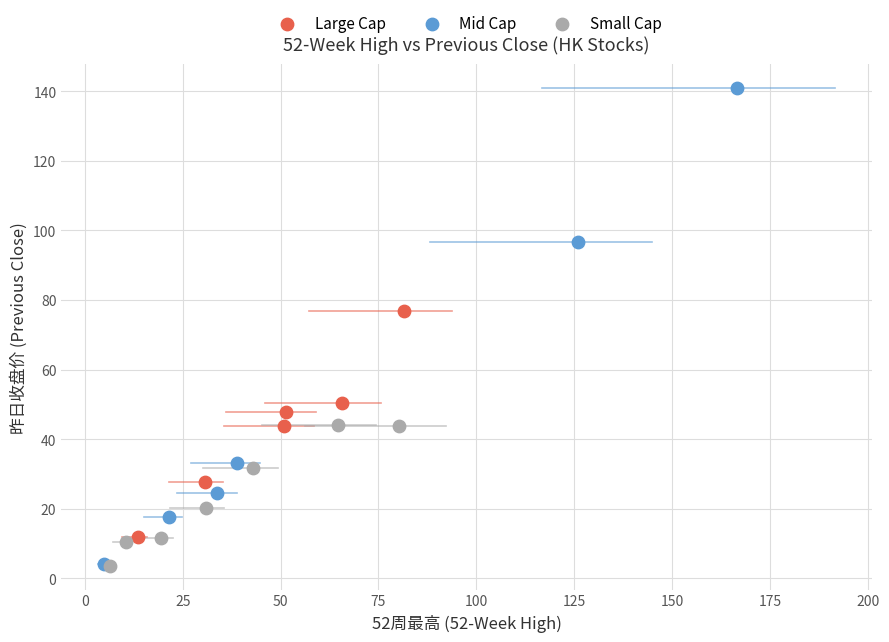

Which series reaches the maximum Y coordinate?

Mid Cap